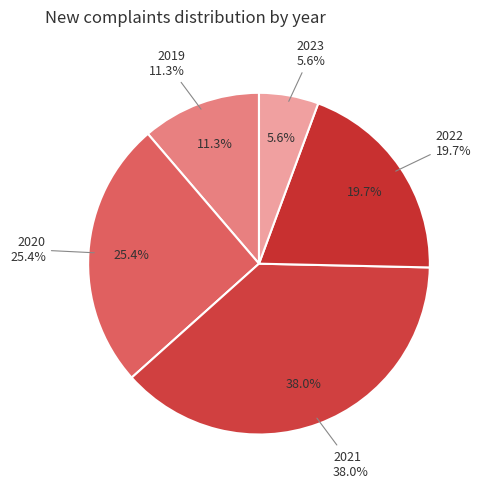

Count the number of slices in the pie.

5